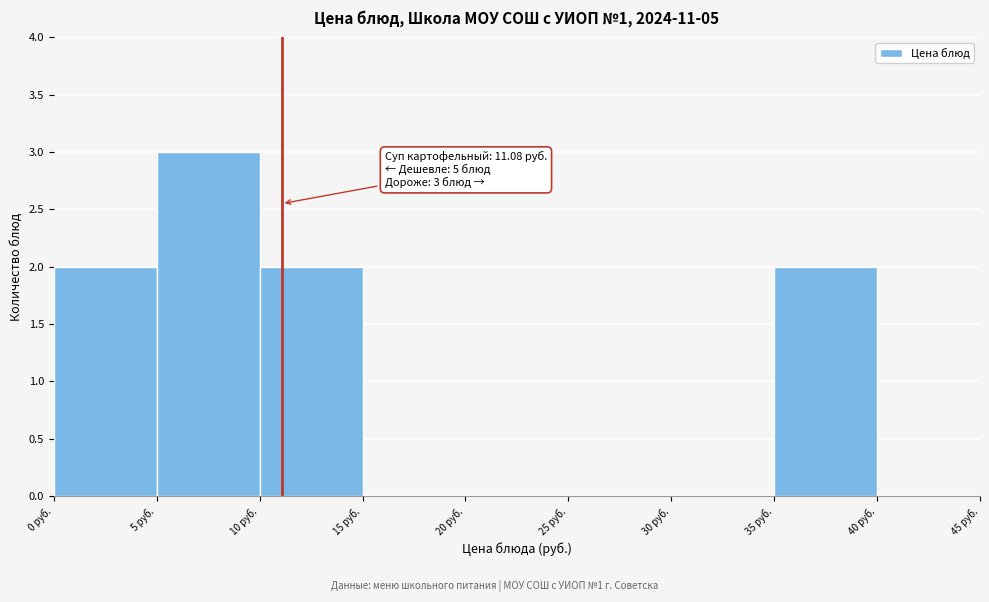

Over which range of the x-axis is the bar tallest?

5 to 10